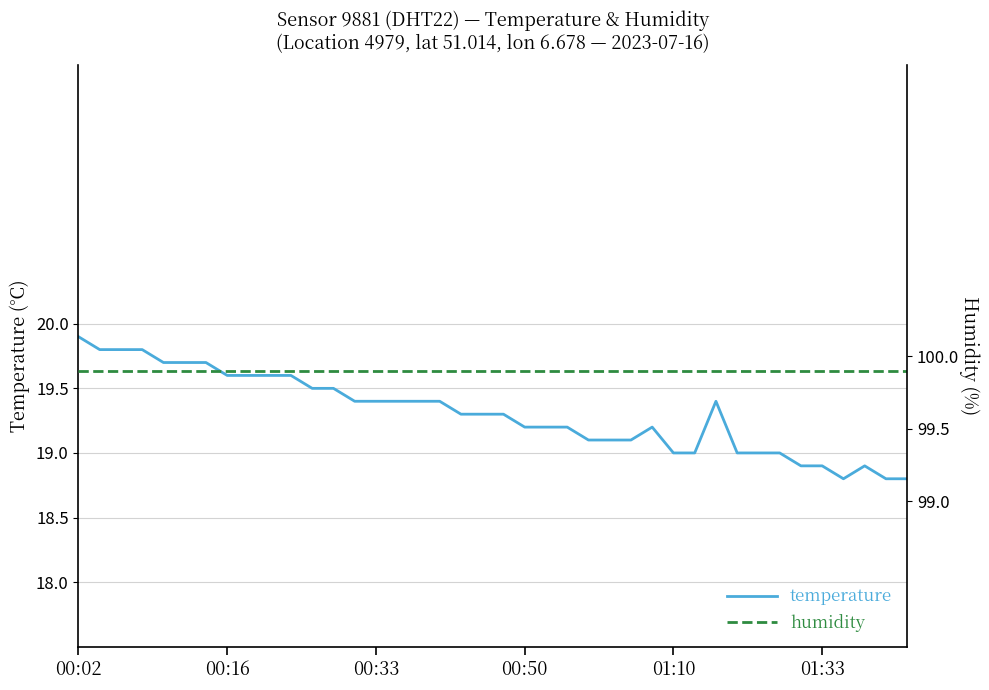

What are all the series names shown in the legend?

temperature, humidity